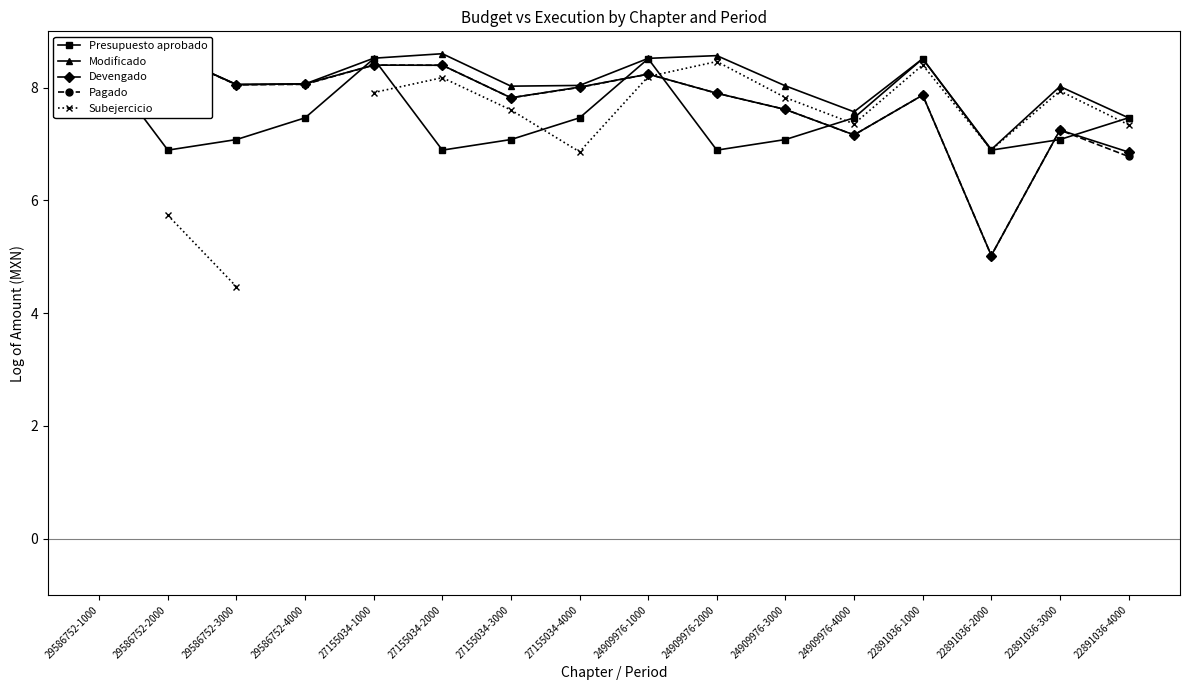

What is the value of the Devengado point at the 1st from the left?

8.5